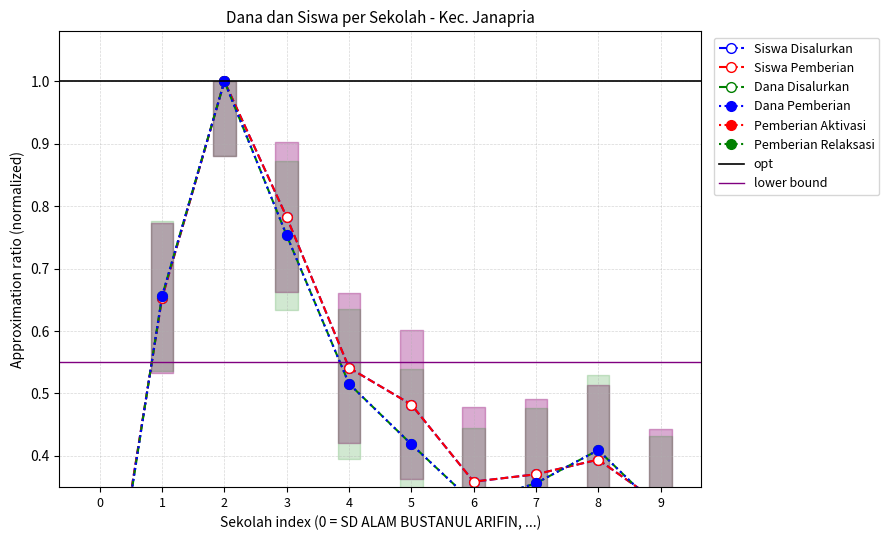

List the labels in order of Siswa Pemberian value, smallest first.

0, 9, 6, 7, 8, 5, 4, 1, 3, 2